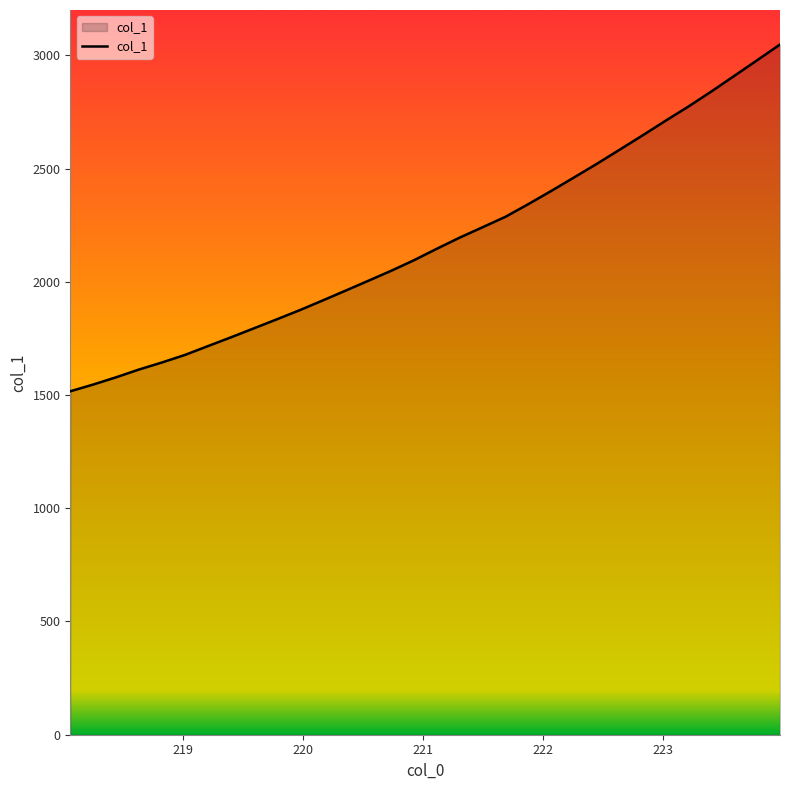

What is the greatest value displayed?

3047.7